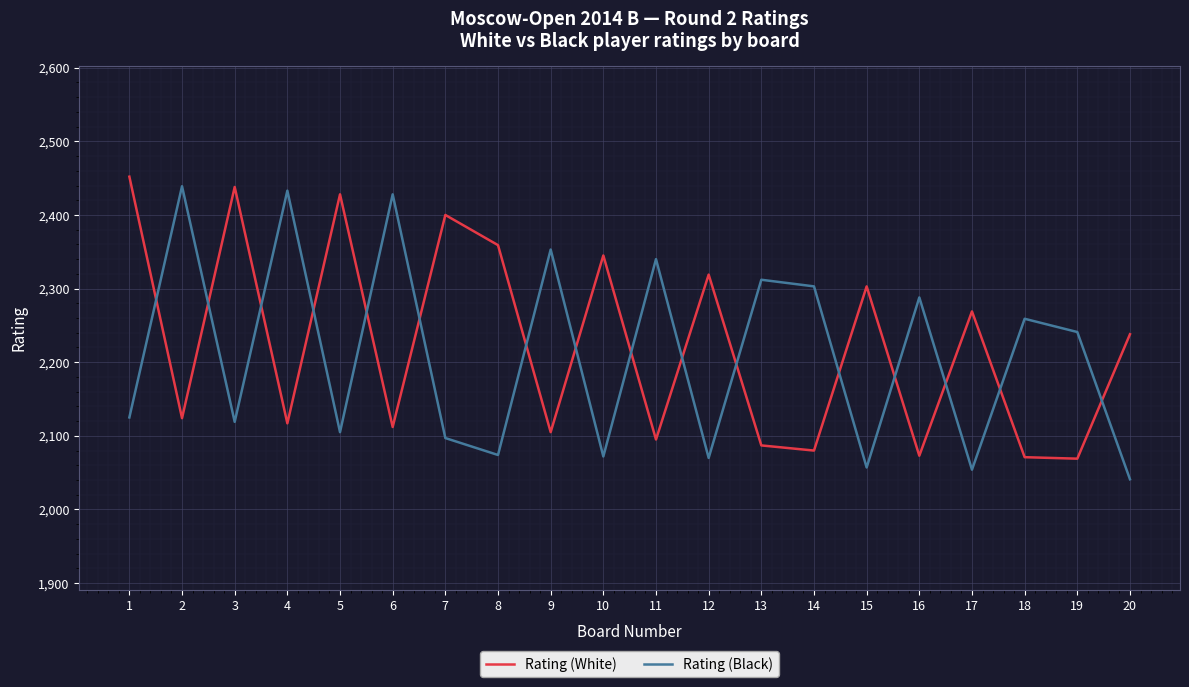

Where does the Rating (White) series first go above 2238?

1